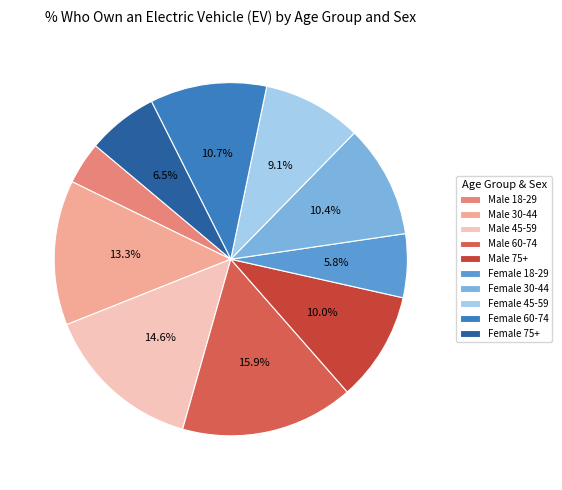

How many slices are in this pie chart?

10